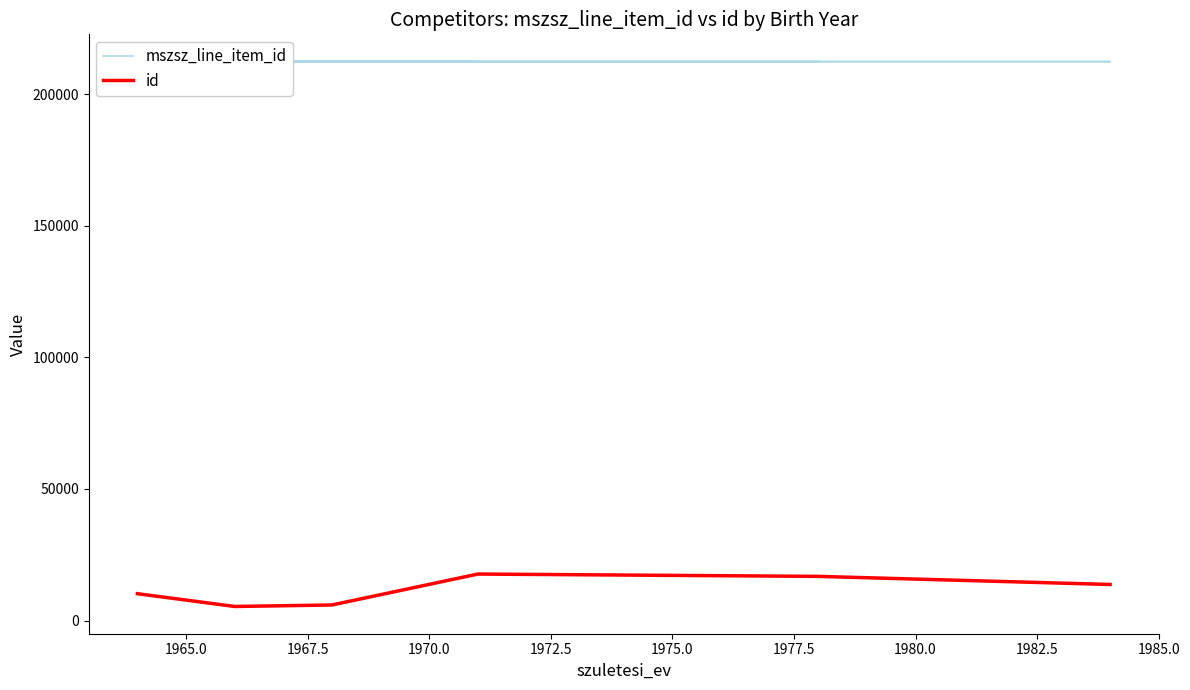

Is it true that the value at 1984 is 212335?

True